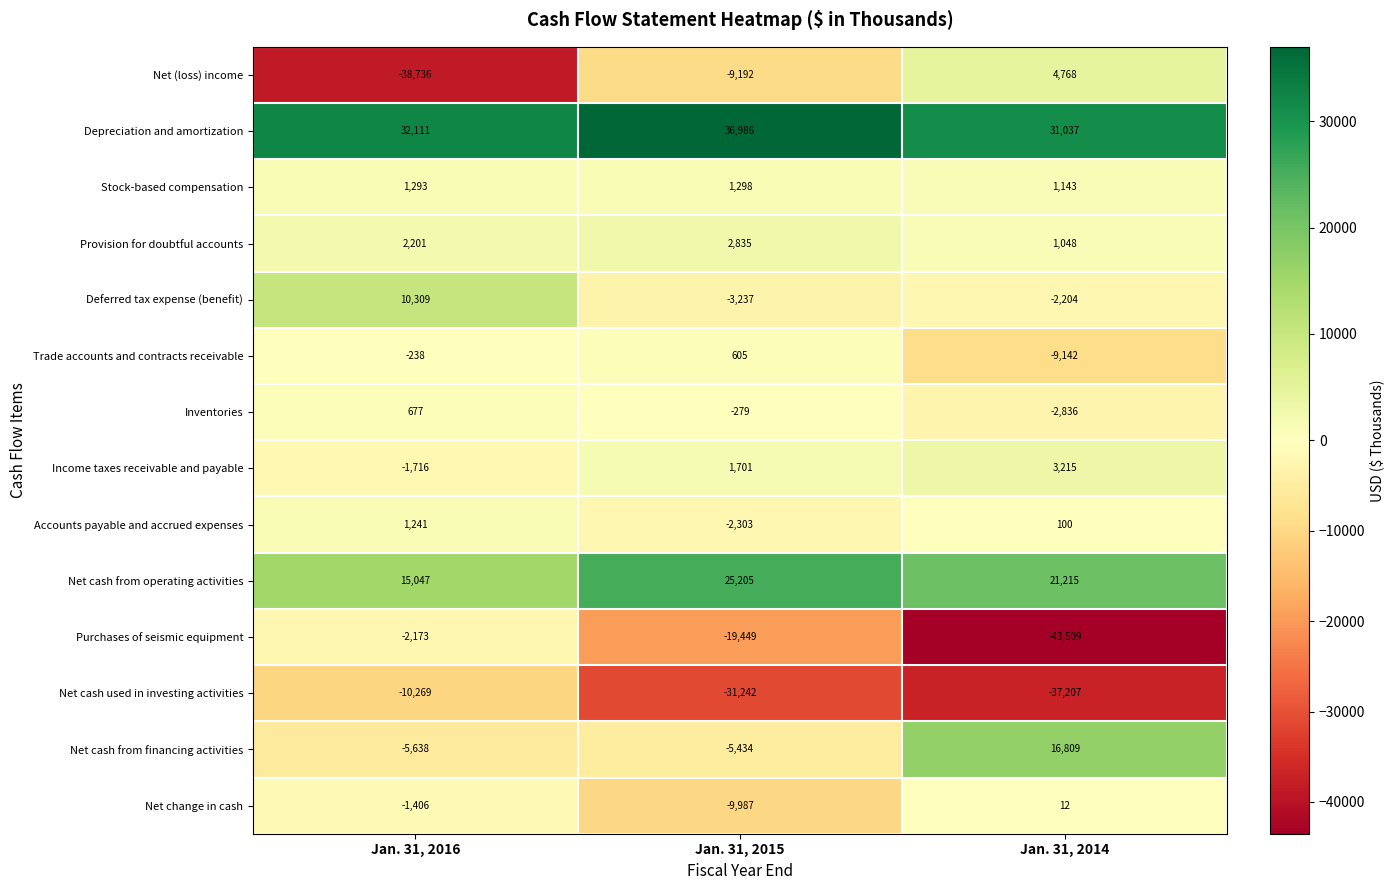

How many Provision for doubtful accounts values are between 1048 and 2835?

3